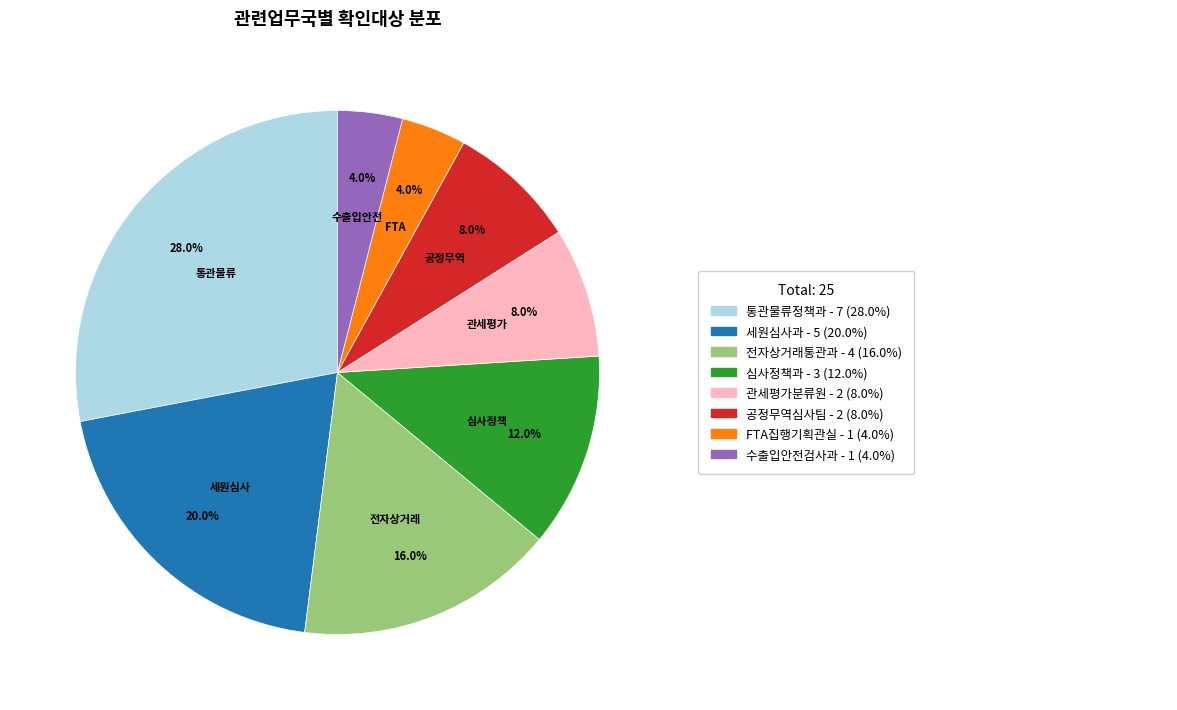

To the nearest percent, what is the difference between the largest and smallest slice percentages?

24%